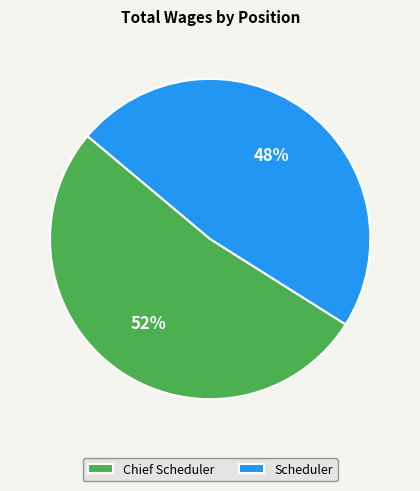

Which category has the smallest portion of the pie?

Scheduler